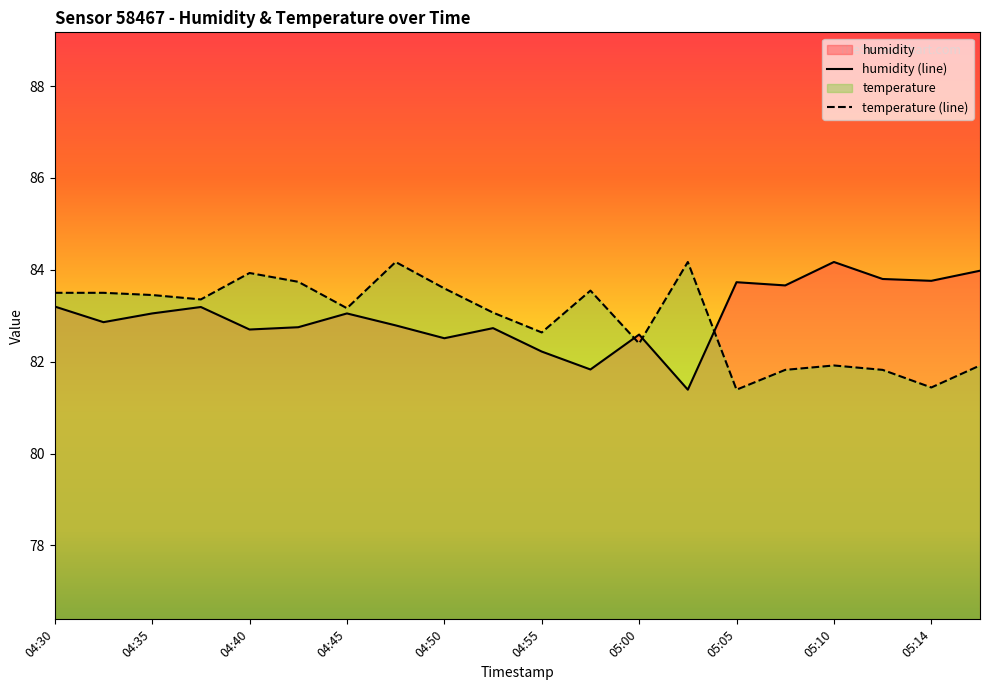

At which category is the sum across all series the highest?

04:48